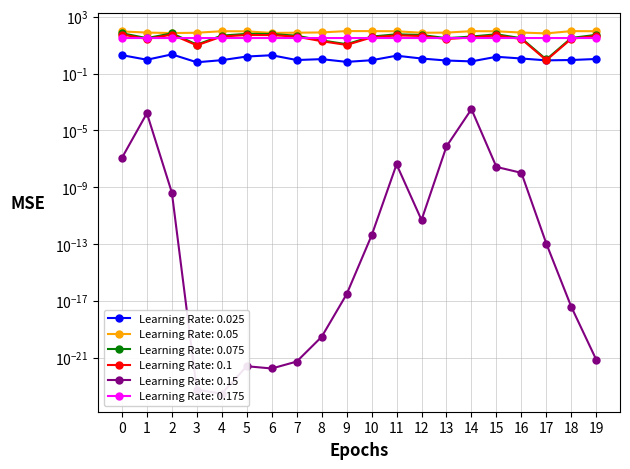

True or false: li has more than 1 interior local peaks.

True